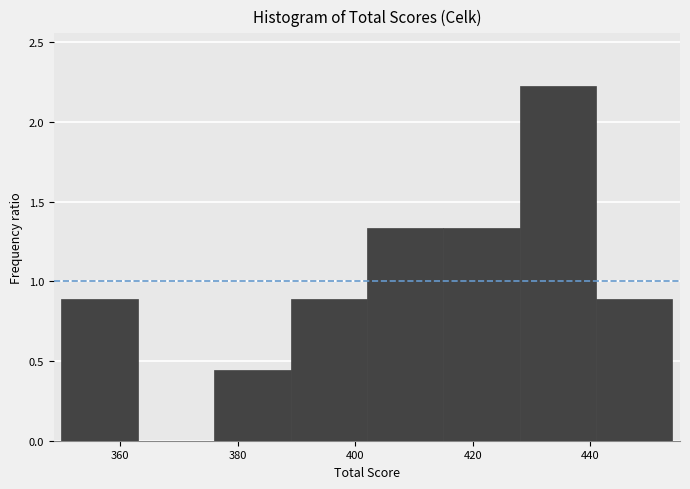

Over which range of the x-axis is the bar tallest?

428 to 441